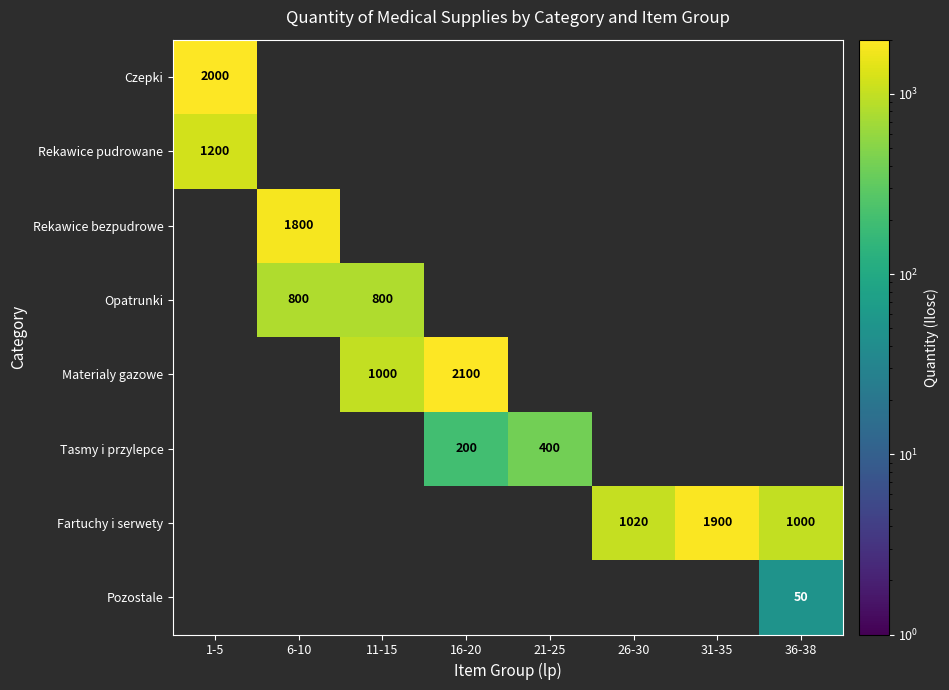

Is it true that Materialy gazowe equals 1000 at 11-15?

True